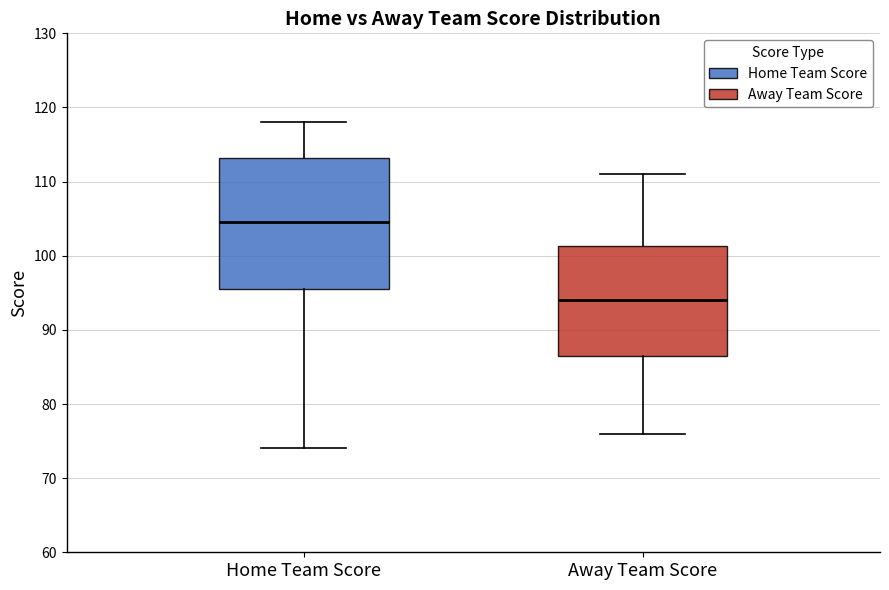

Reading left to right, transcribe this box plot: for each box, give where its median line is, the range the box spans, and where its two whiskers end, as read against the y-axis. The values are not printed on the chart, so give them approximately, as read against the axis.

Home Team Score: median 105, box 96 to 113, whiskers 74 to 118
Away Team Score: median 94, box 87 to 101, whiskers 76 to 111